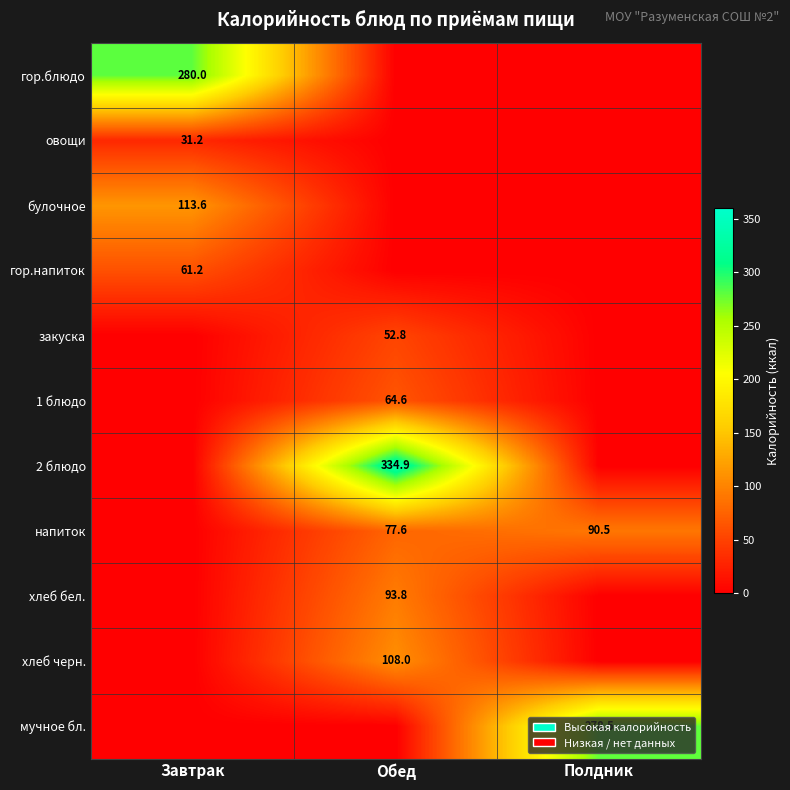

True or false: закуска has a value of 52.8 at Обед.

True